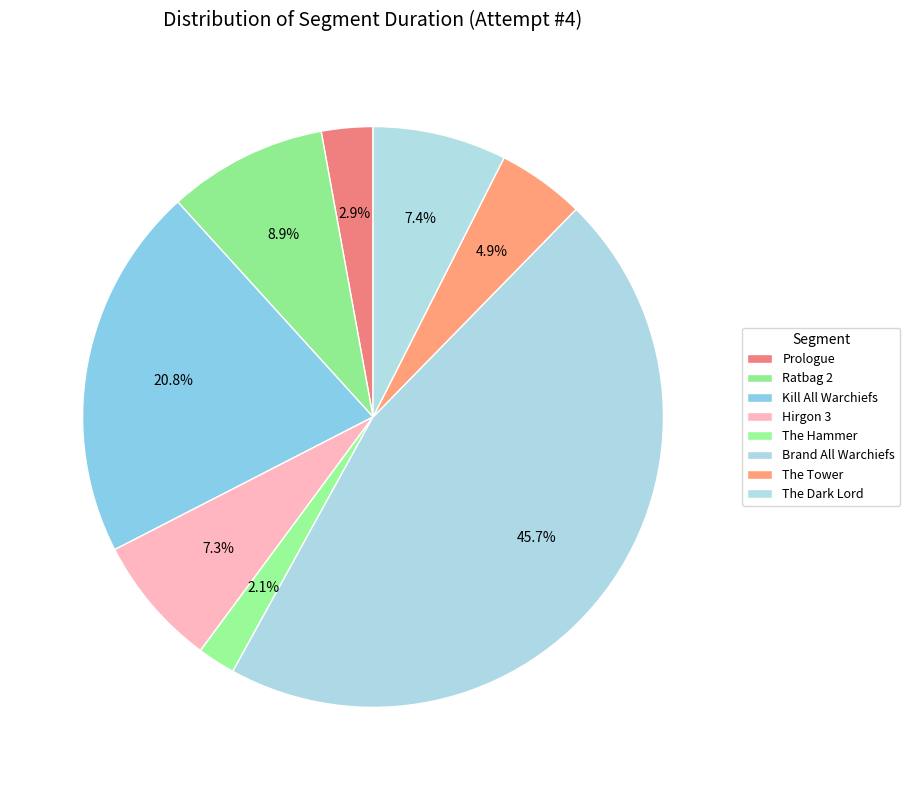

What is the total percentage of Brand All Warchiefs and The Hammer?

47.8%